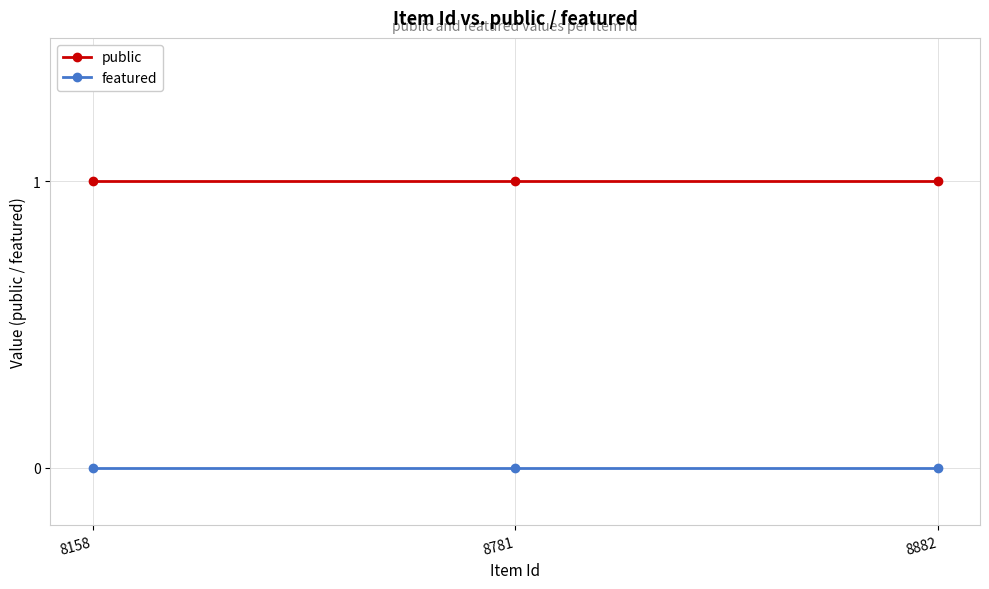

Reading left to right, extract all data points from this chart.

public: 1	1	1
featured: 0	0	0